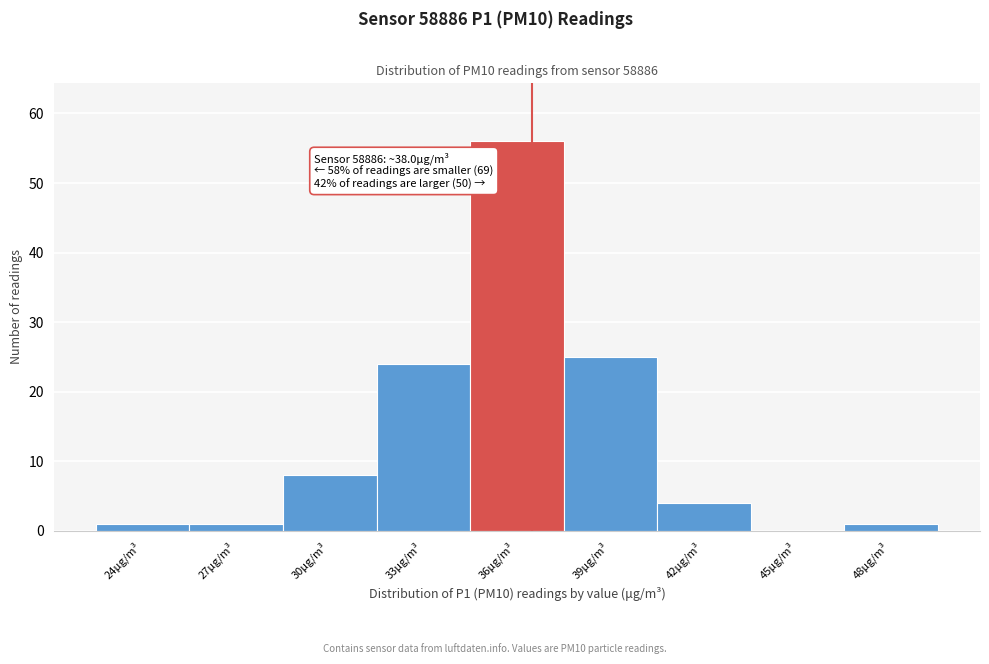

Reading left to right, extract all data points from this chart.

24μg/m³=1	27μg/m³=1	30μg/m³=8	33μg/m³=24	36μg/m³=56	39μg/m³=25	42μg/m³=4	45μg/m³=0	48μg/m³=1